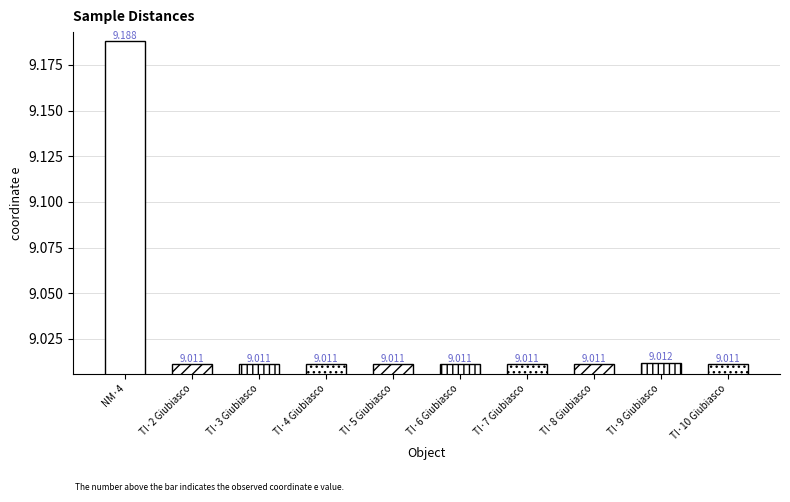

What is the label of the 6th bar from the left?

TI·6 Giubiasco